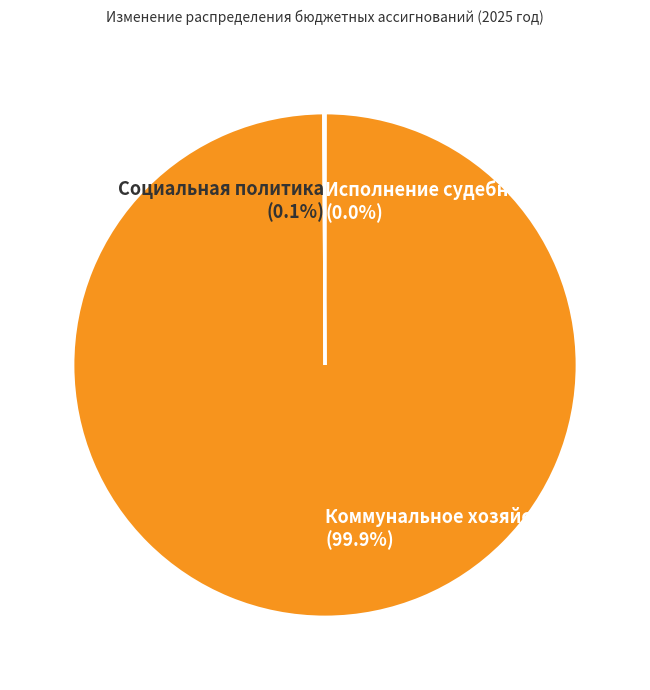

To the nearest percent, what is the average slice percentage?

33%